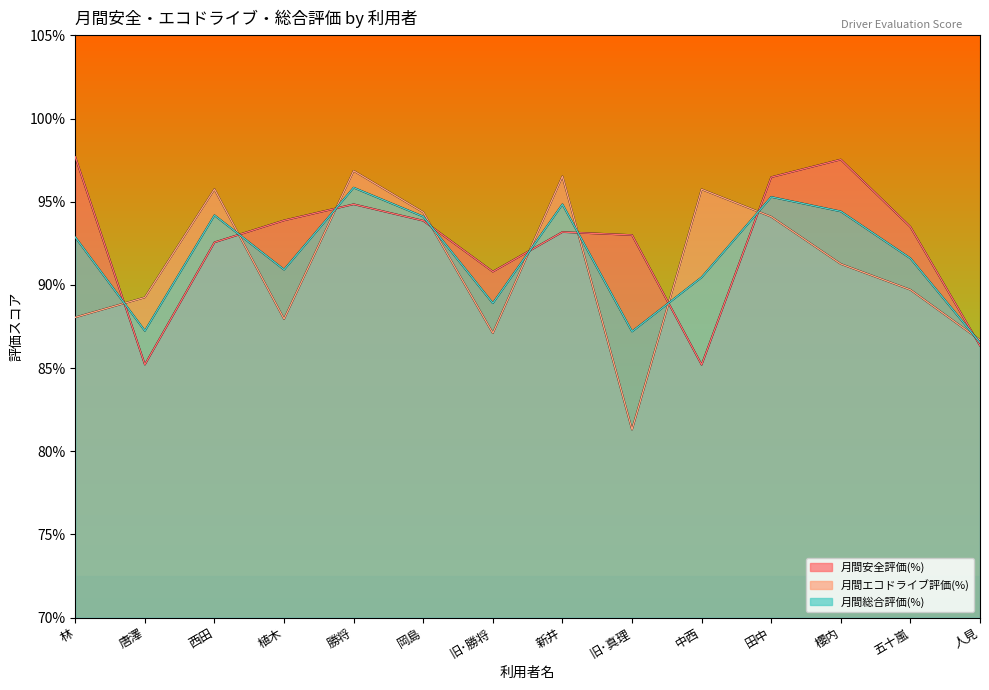

Between 中西 and 五十嵐, which is larger?

五十嵐